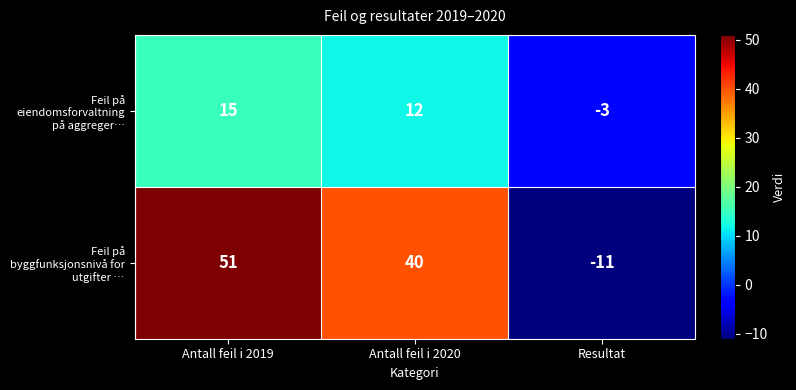

Reading left to right, transcribe all the data shown in this chart.

Feil på eiendomsforvaltning på aggreger…: Antall feil i 2019=15	Antall feil i 2020=12	Resultat=-3
Feil på byggfunksjonsnivå for utgifter …: Antall feil i 2019=51	Antall feil i 2020=40	Resultat=-11